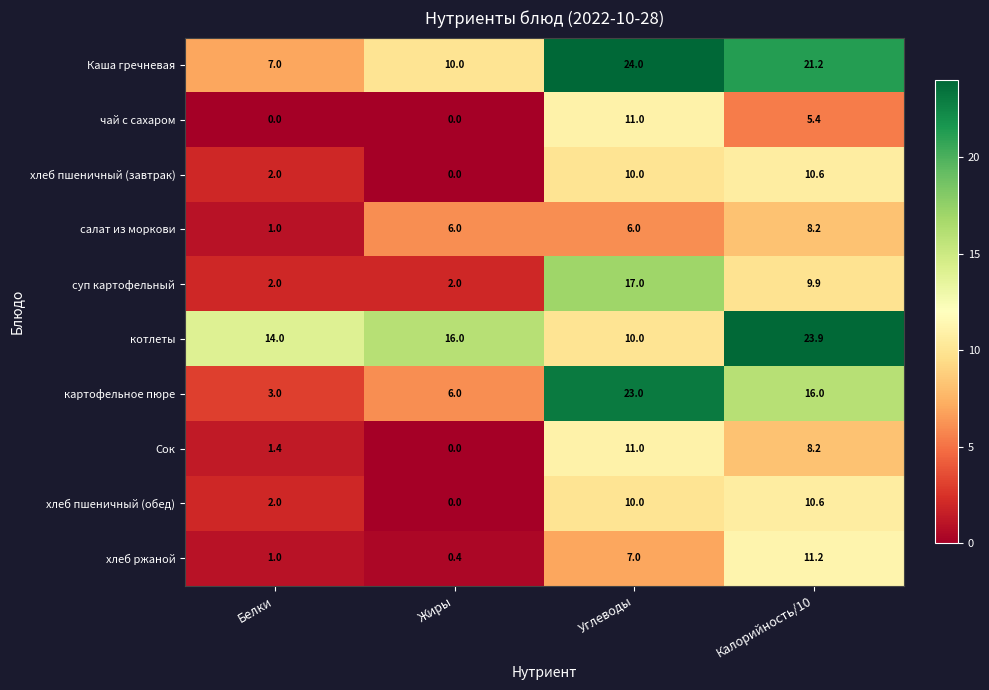

At which category is the sum across all series the highest?

Углеводы